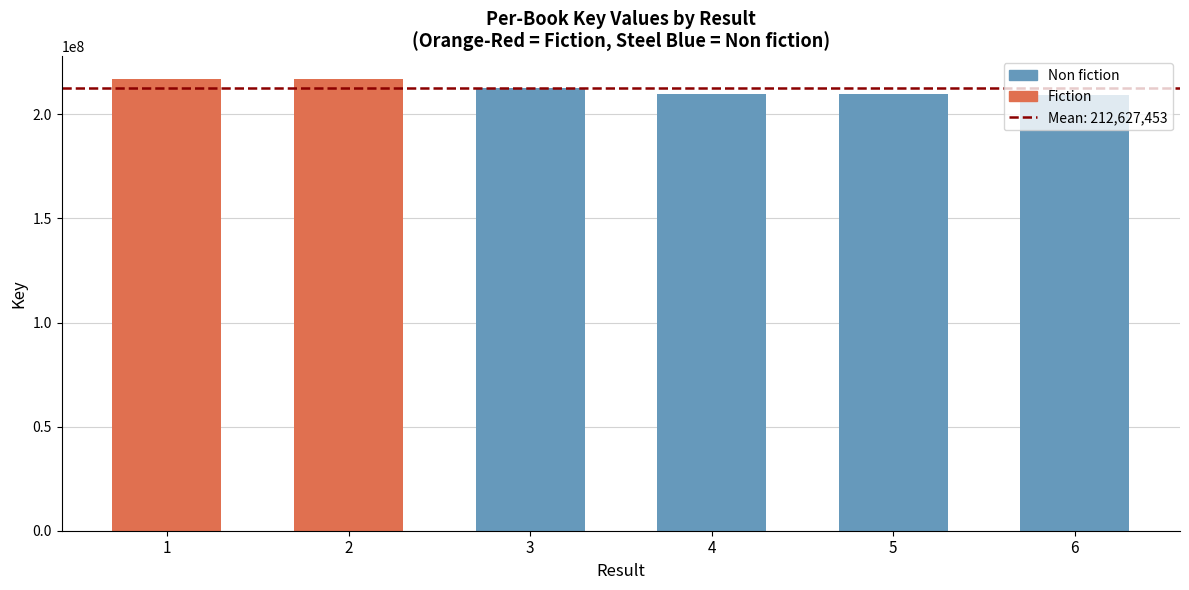

What is the value of the 4th bar from the left?

209962924